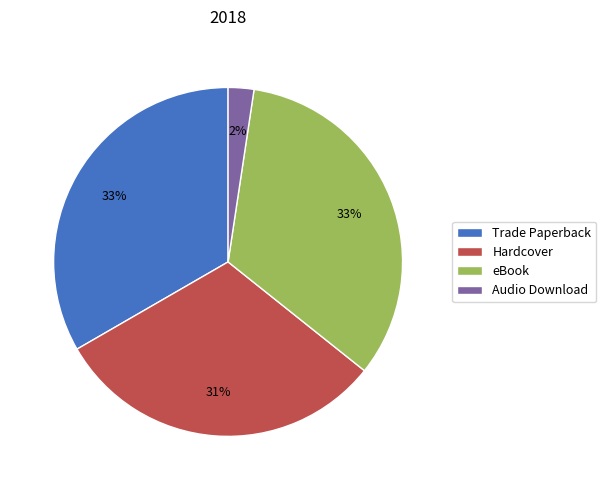

Does Audio Download represent more than half of the total?

No